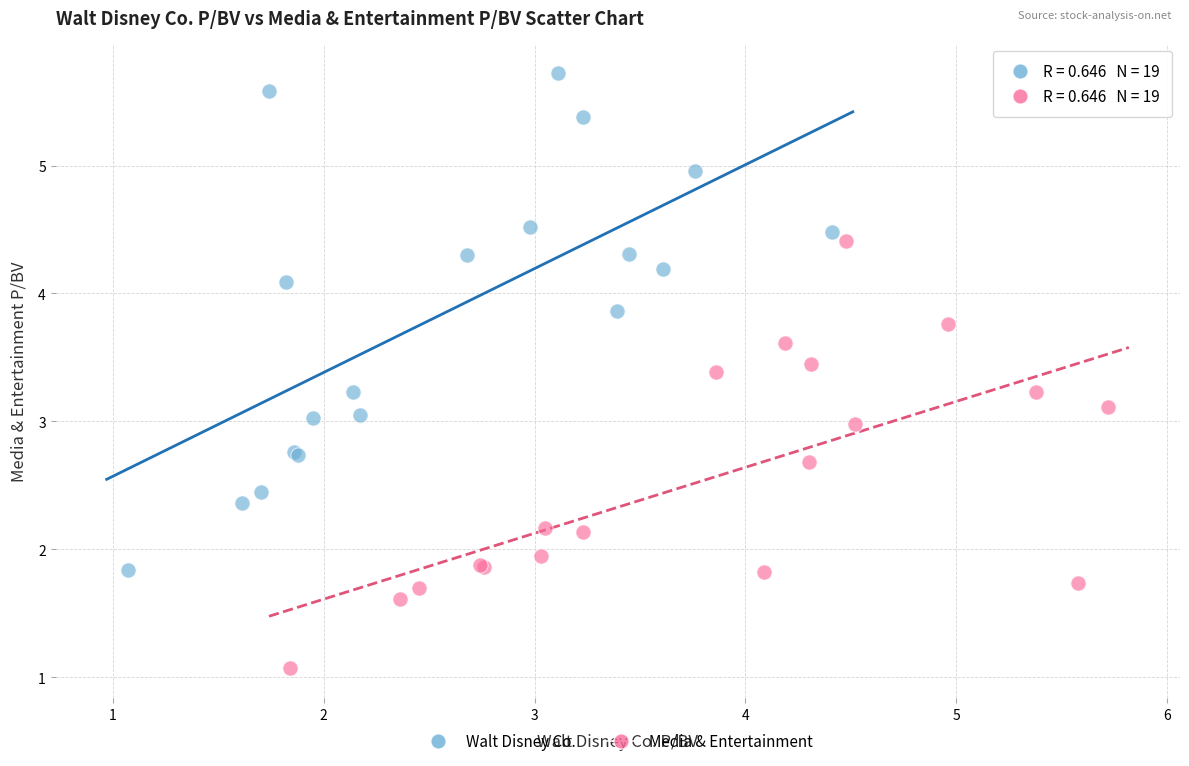

Which series has the widest spread of Y values?

Walt Disney Co.